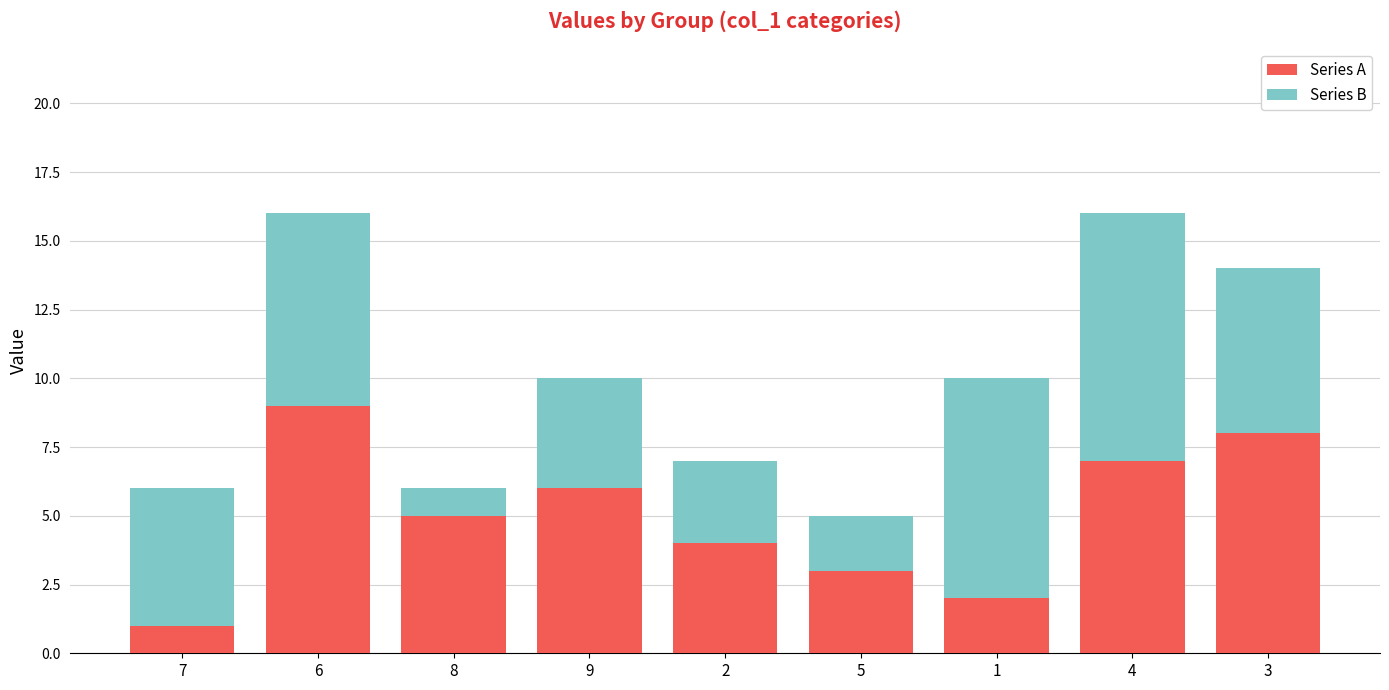

Is it true that Series A equals 2 at 1?

True